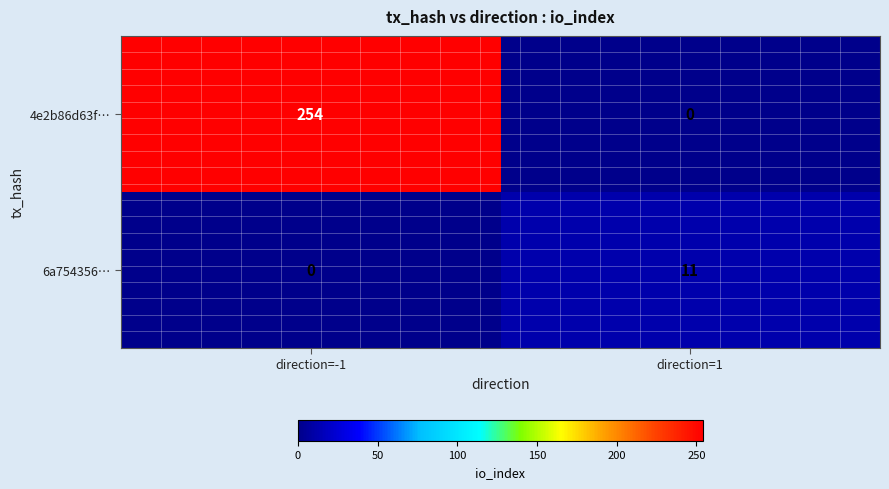

Which series has the widest spread of values?

4e2b86d63f…